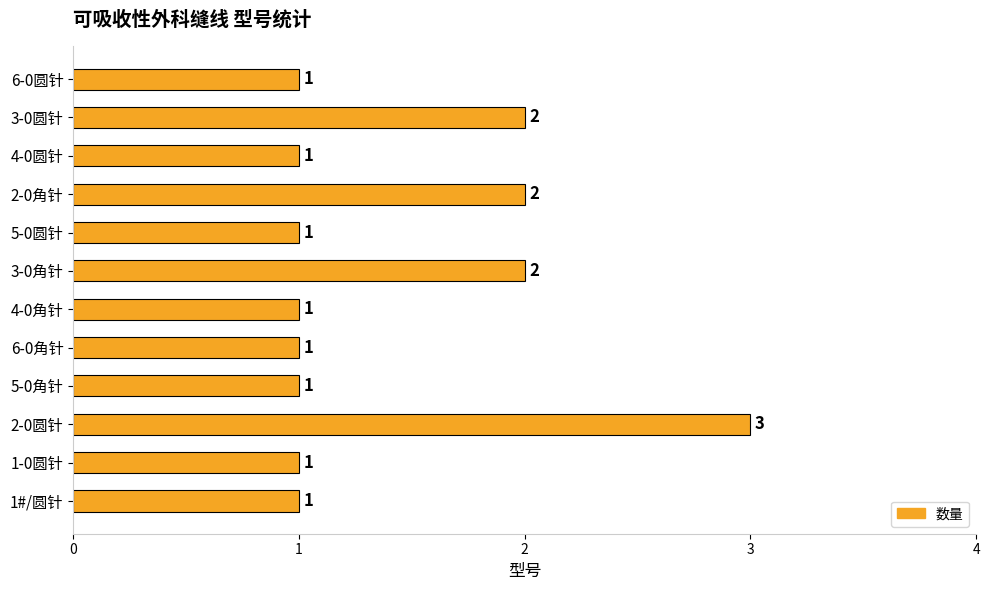

Count the values in the range 1 to 2.

11